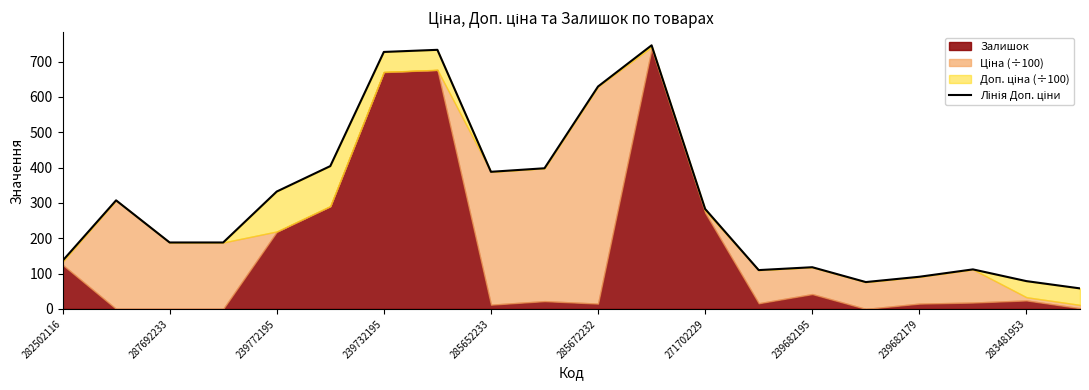

What is the sum of all values?

6102.6